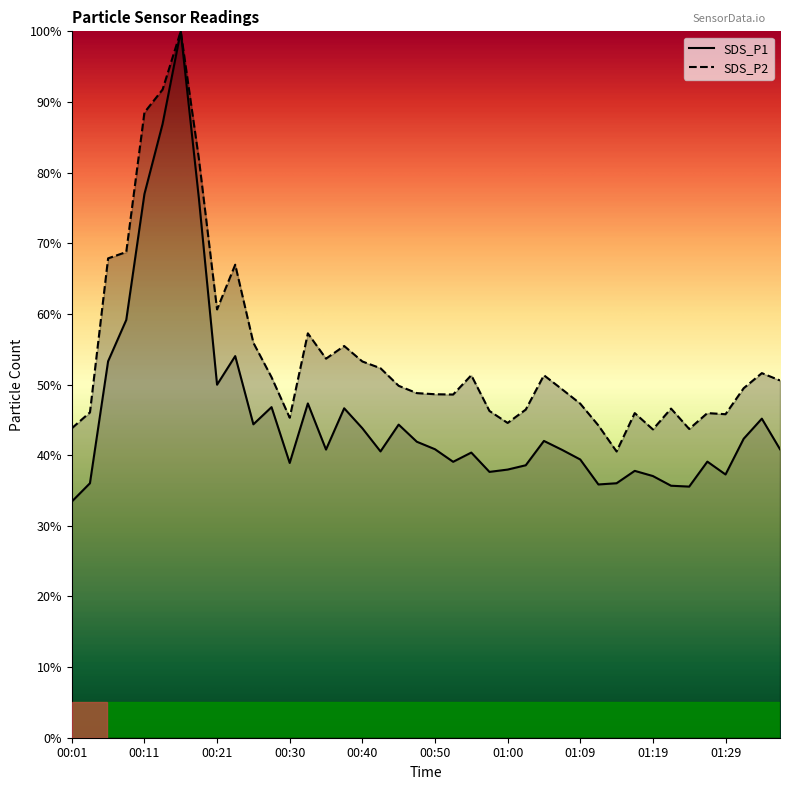

Where does the SDS_P1 series first go above 40?

00:06